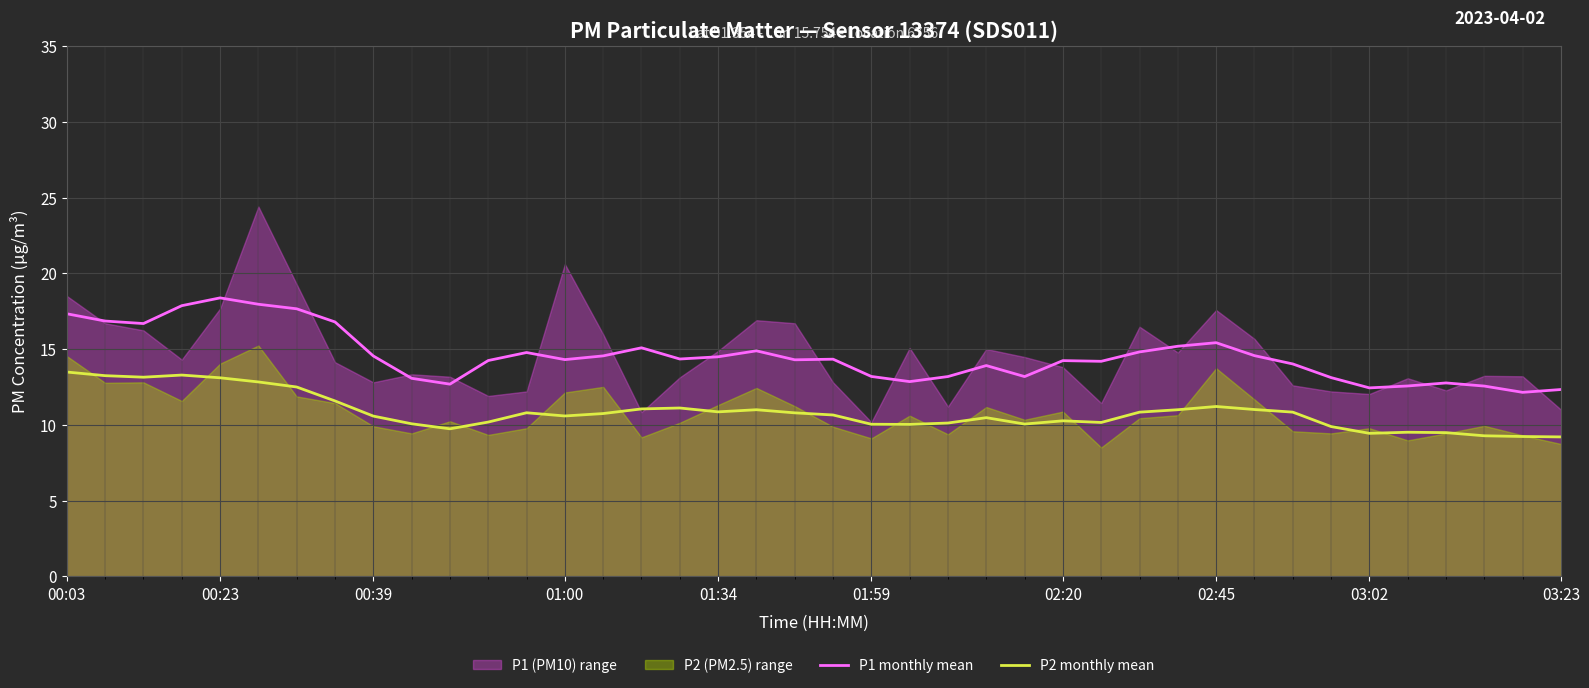

At which label does P2 monthly mean first exceed 10?

00:03